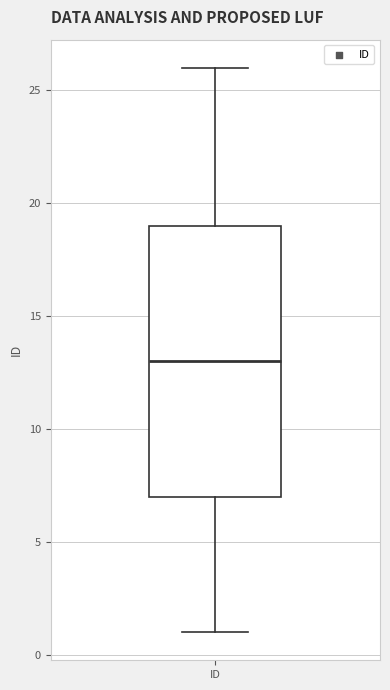

Read this box plot against the y-axis: the position of the median line, the range covered by the box, and the ends of both whiskers. The values are not printed on the chart, so give them approximately, as read against the axis.

median 13, box 7 to 19, whiskers 1 to 26